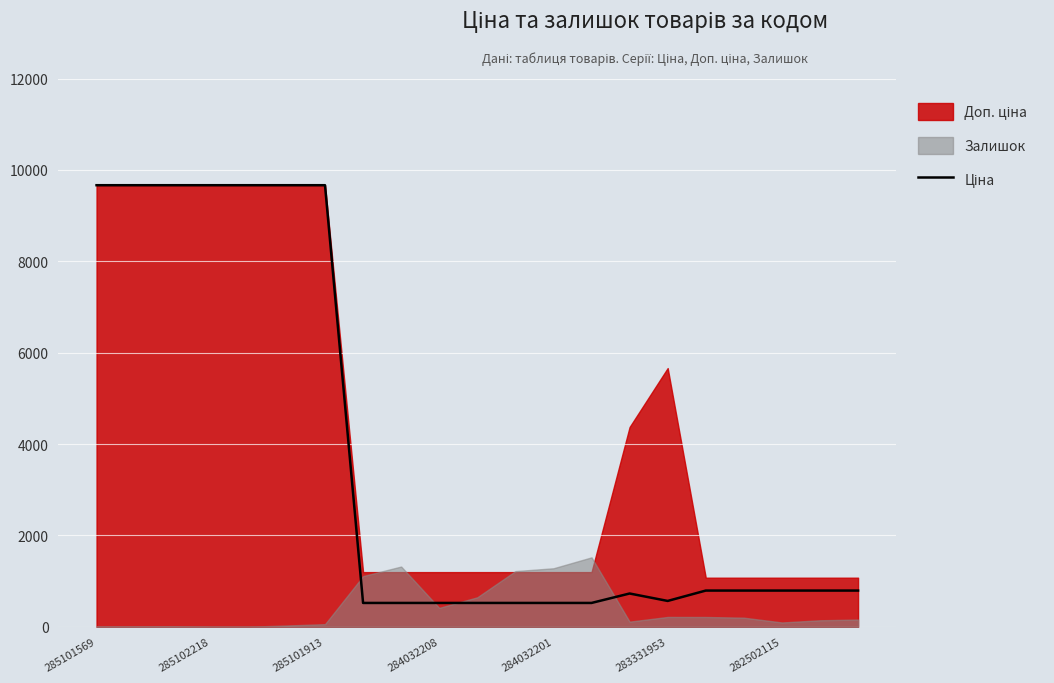

How many points are lower than both their immediate neighbors (excluding endpoints)?

1